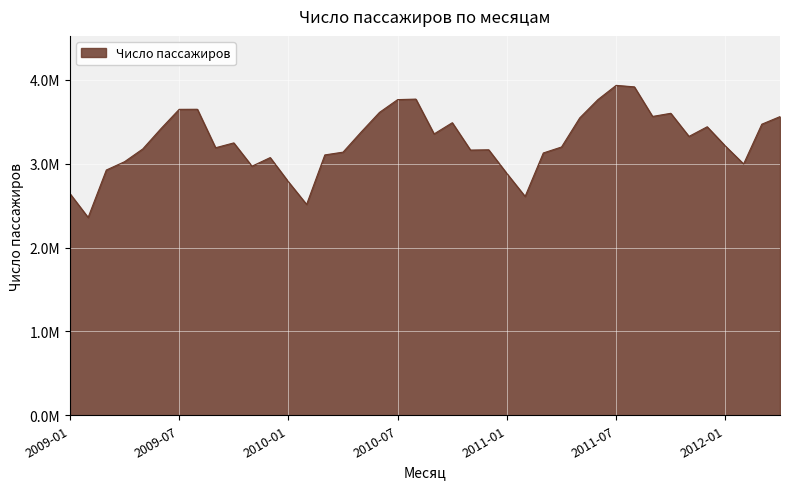

At which category does the chart reach its minimum across all series?

2009-02